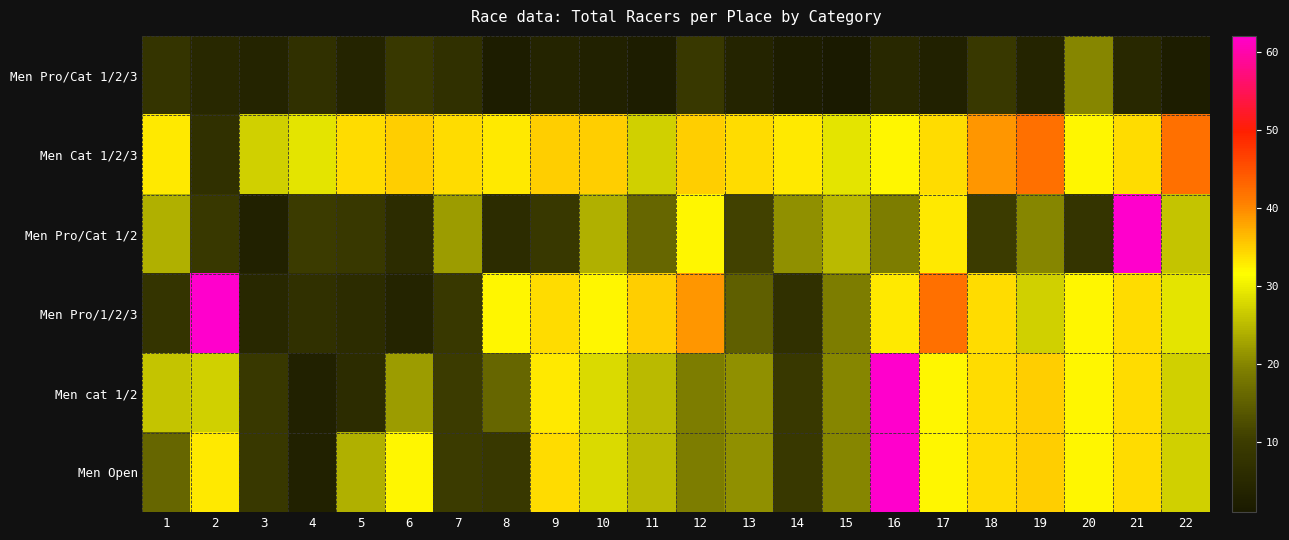

How many data points does each series have?

22